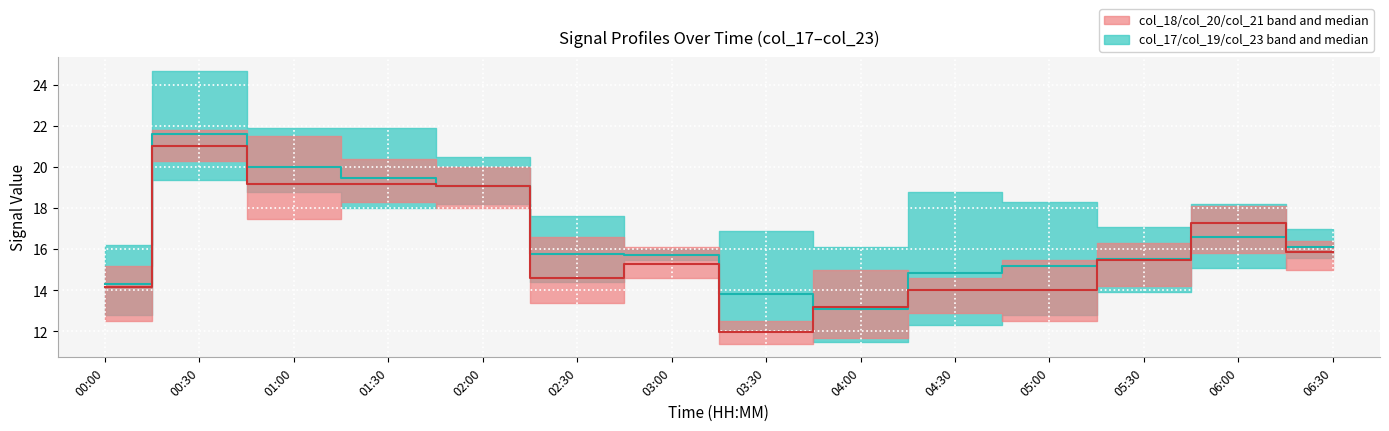

Reading left to right, what are all the values shown in this chart?

col_17/col_19/col_23 median: 14.3	21.6	20.0	19.5	19.1	15.8	15.7	13.8	13.1	14.8	15.2	15.5	16.6	16.1
col_18/col_20/col_21 median: 14.2	21.0	19.2	19.2	19.1	14.6	15.3	12.0	13.2	14.0	14.0	15.5	17.3	15.9